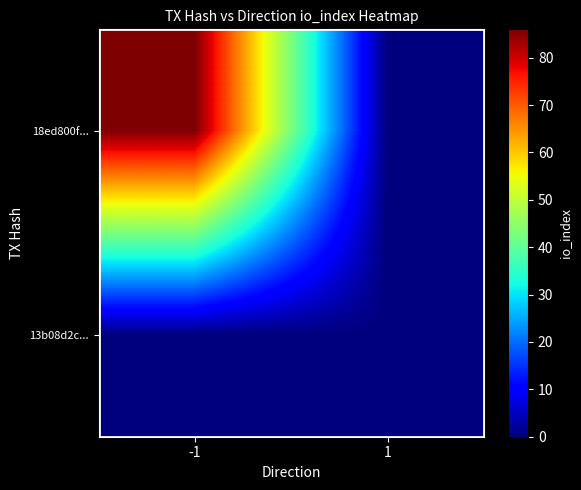

At how many categories does at least one series exceed 26?

1